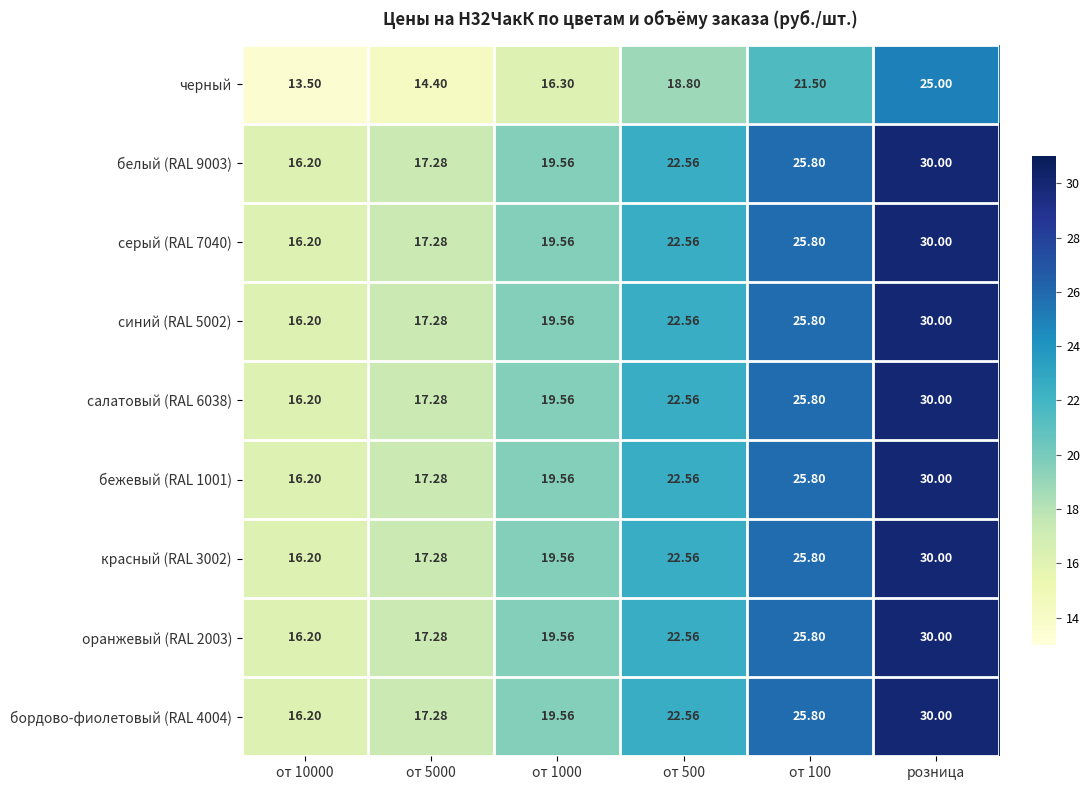

At which category is the sum across all series the highest?

розница